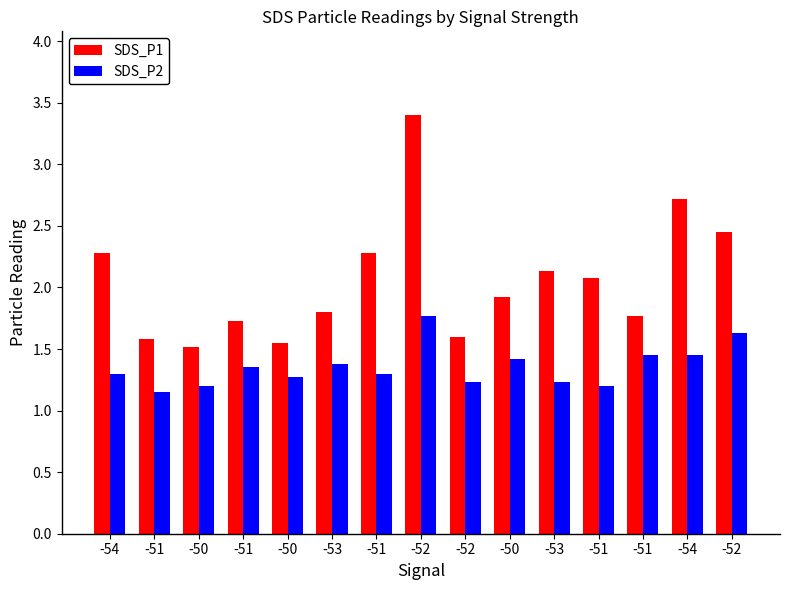

What are all the series names shown in the legend?

SDS_P1, SDS_P2